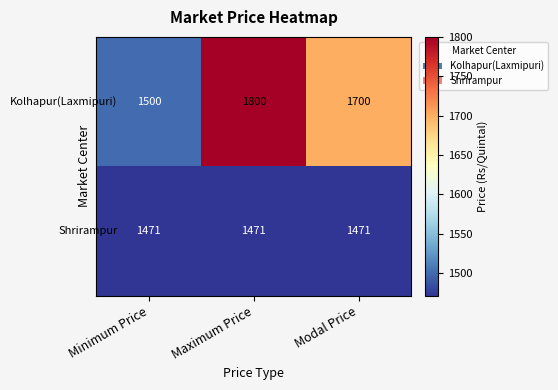

At which category does the chart reach its peak across all series?

Maximum Price